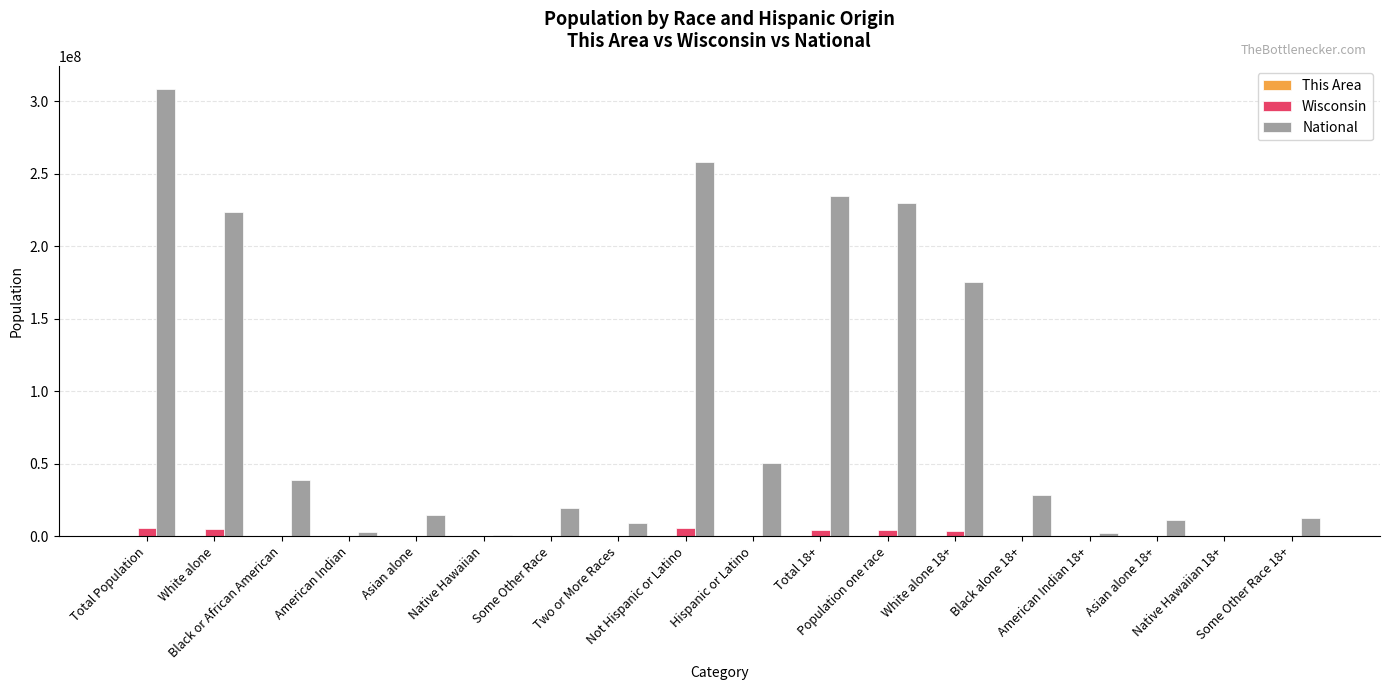

Is it true that Wisconsin equals 37670 at American Indian 18+?

True